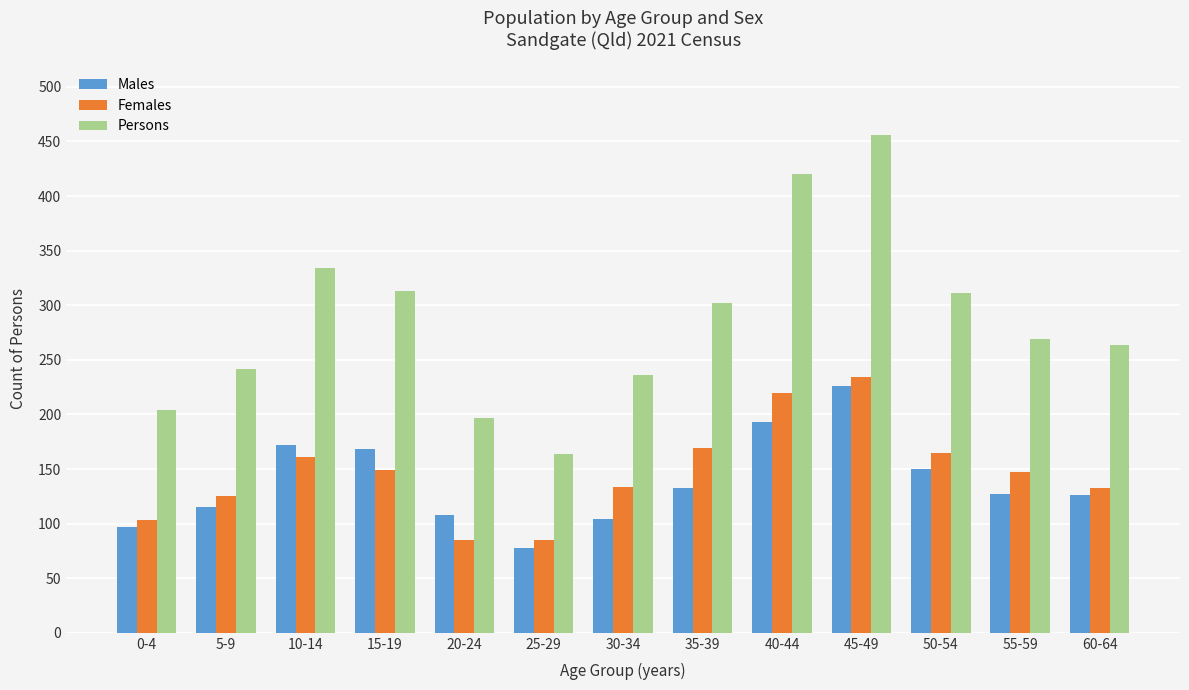

Does the chart contain any negative values?

No